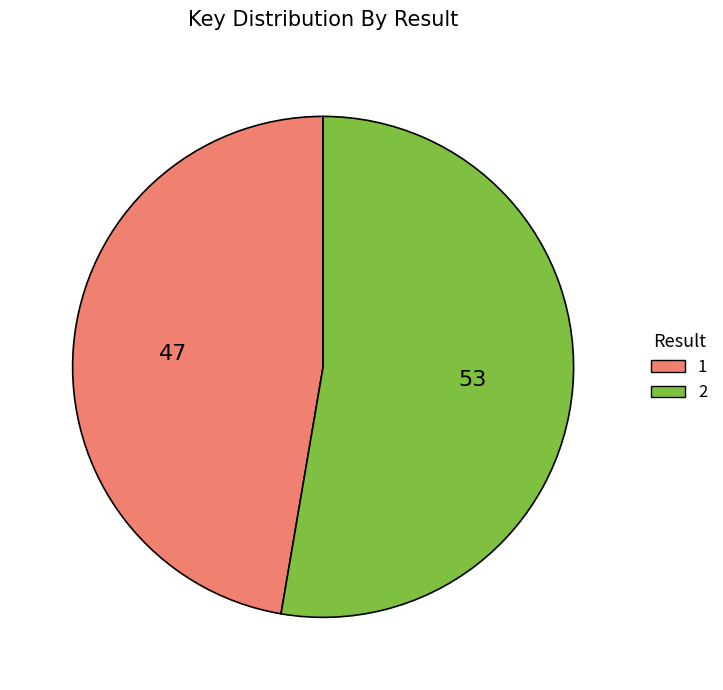

Do 2 and 1 together represent more than half of the pie?

Yes